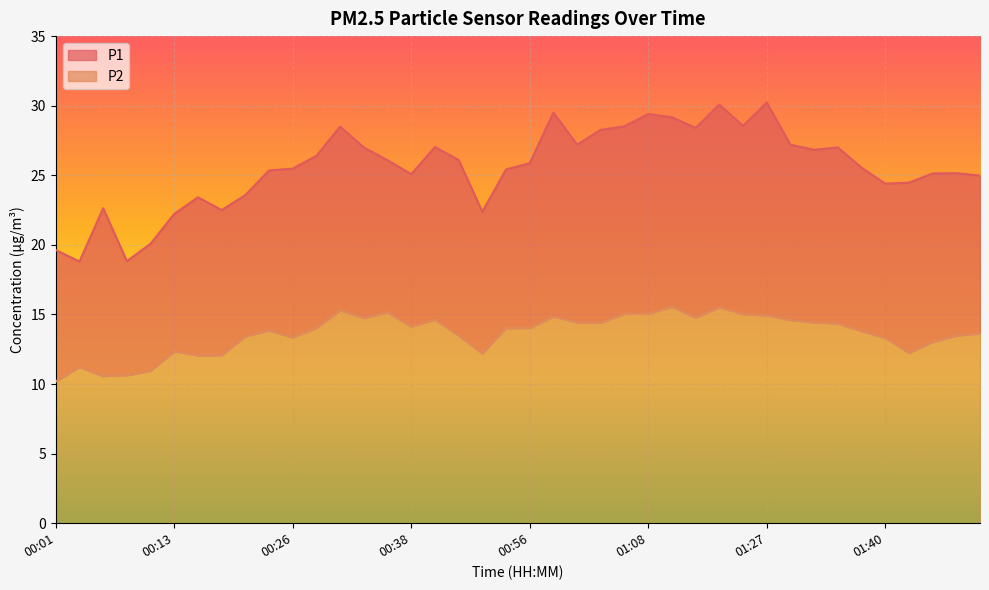

What is the difference between the P1 values at 01:35 and 00:56?

1.1